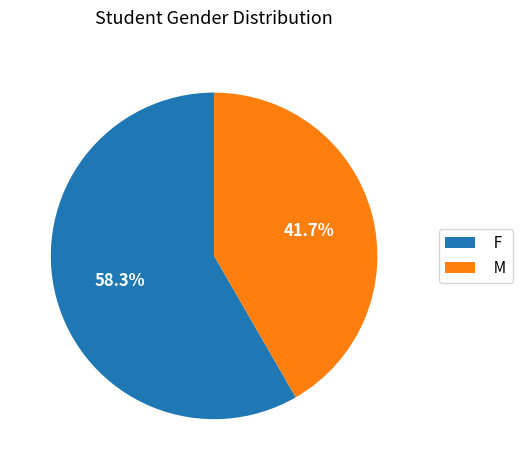

Do F and M together represent more than half of the pie?

Yes